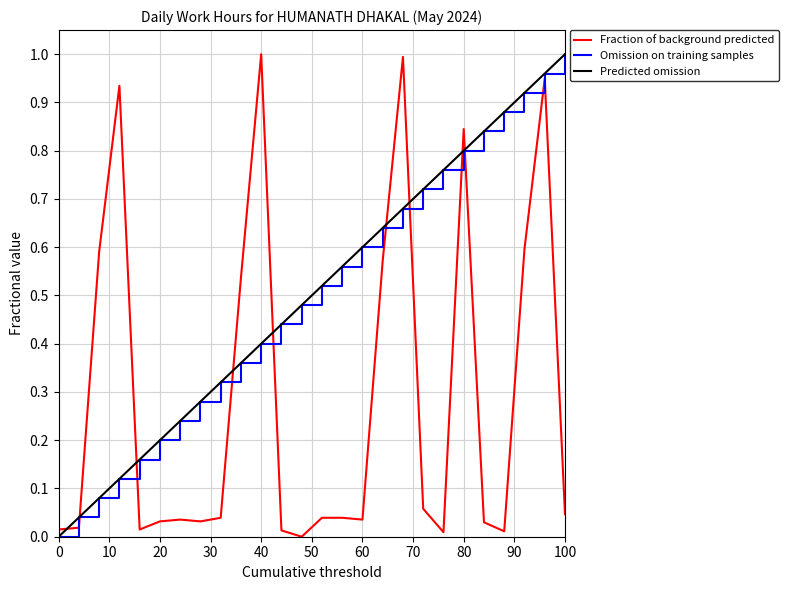

True or false: Omission on training samples has a value of 0.4 at 40.

True